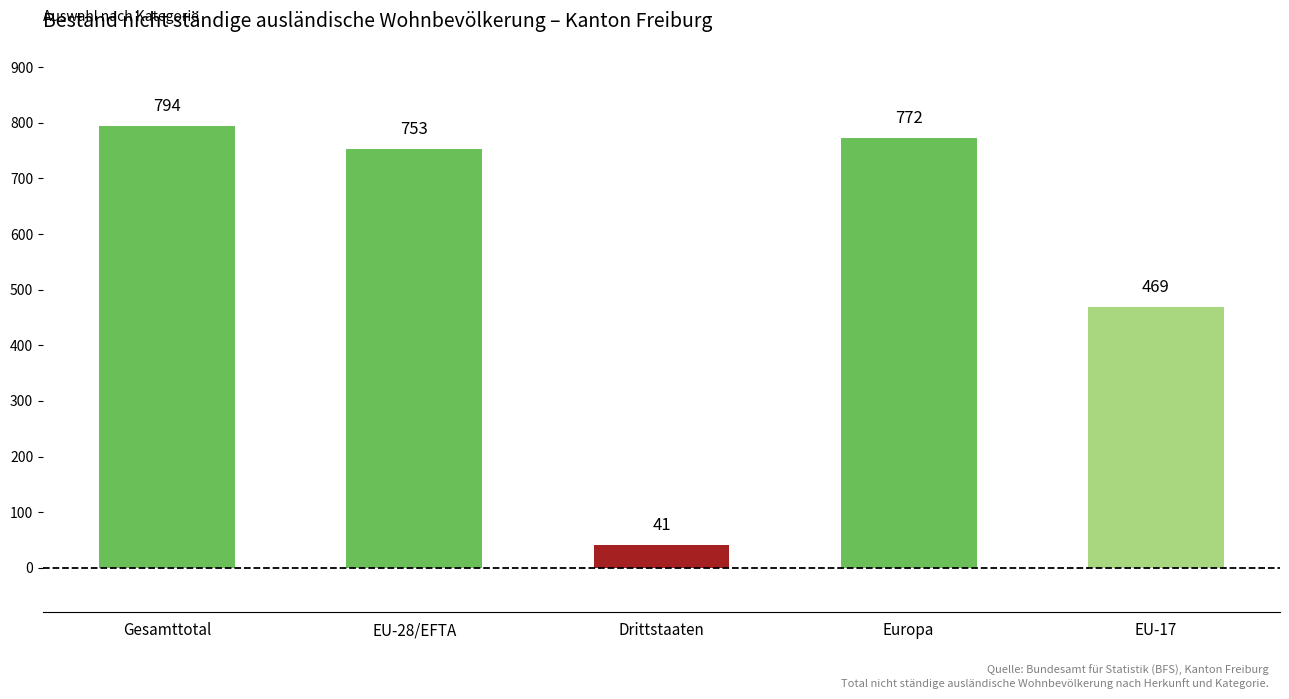

What is the sum of all values?

2829